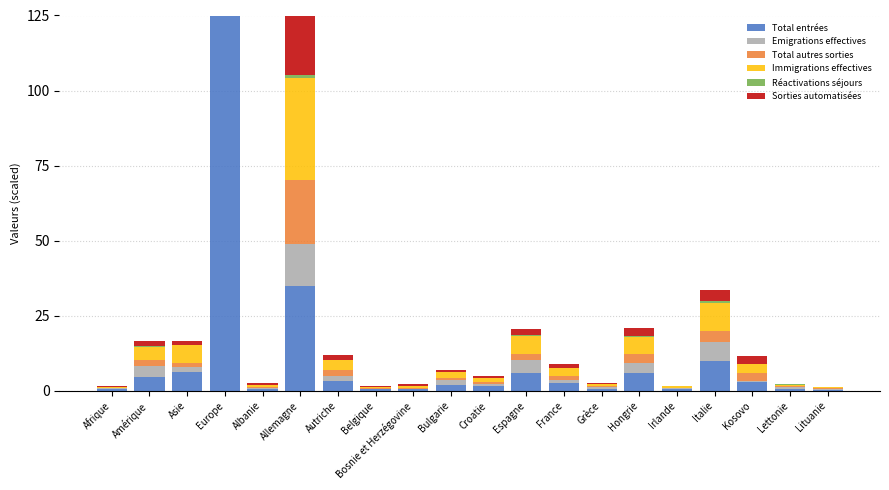

At how many categories does at least one series exceed 59?

1